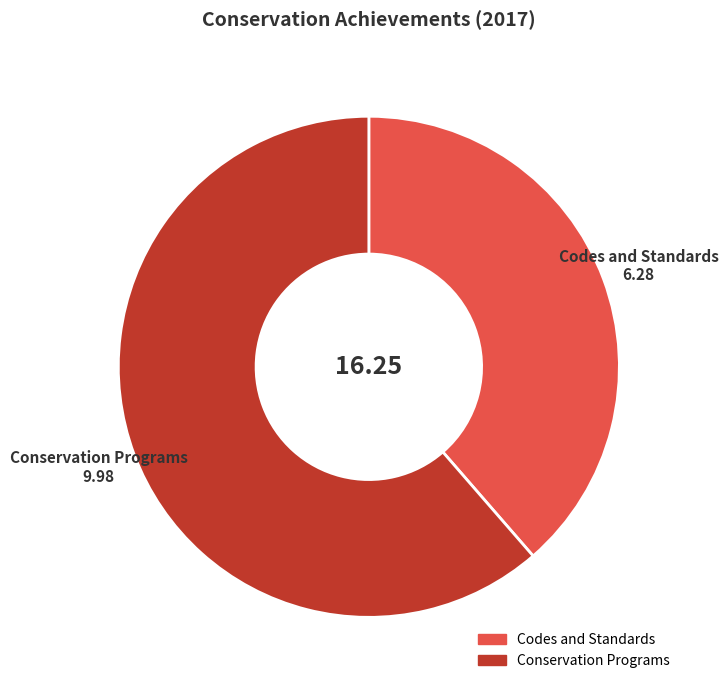

What is the ratio of the value at Conservation Programs to the value at Codes and Standards?

1.6